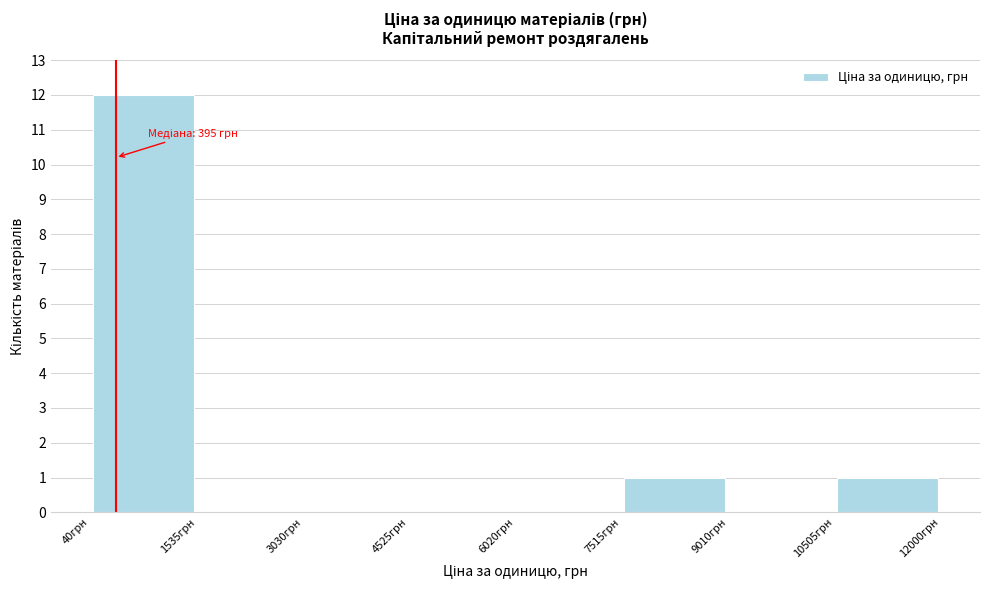

Over which range of the x-axis is the bar tallest?

0 to 1600